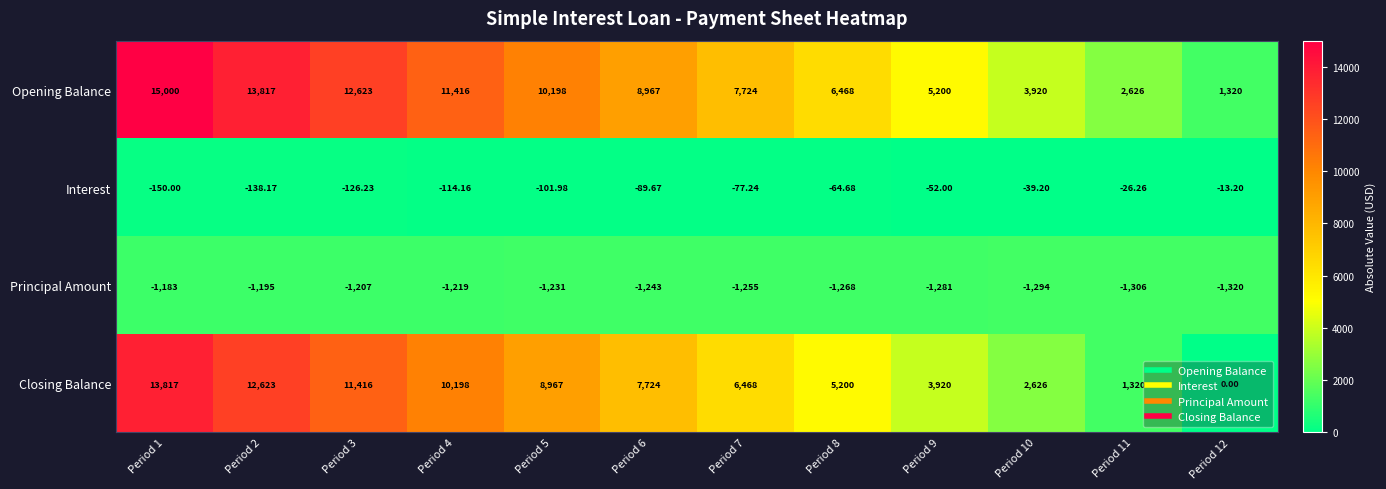

Which series has the largest total across all categories?

Opening Balance